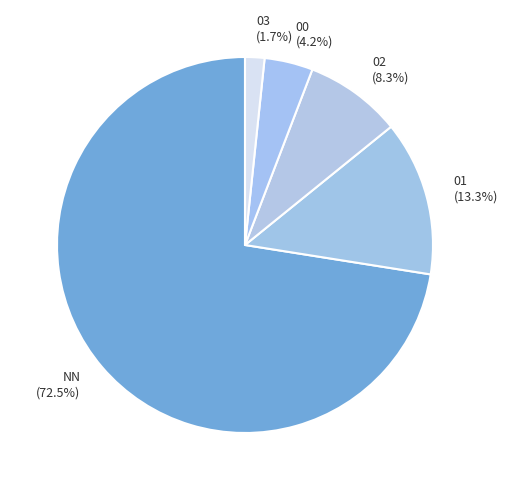

To the nearest percent, what percentage of the pie is 01?

13%